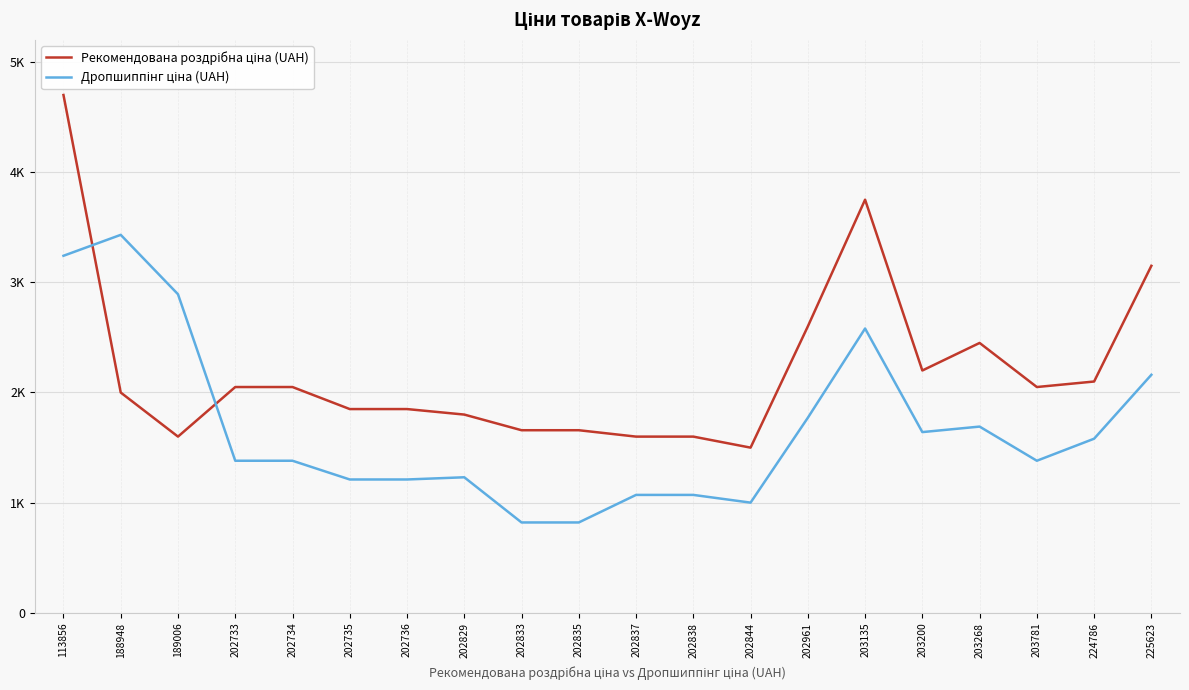

Where is Дропшиппінг ціна (UAH) nearest to the value 2125?

225623